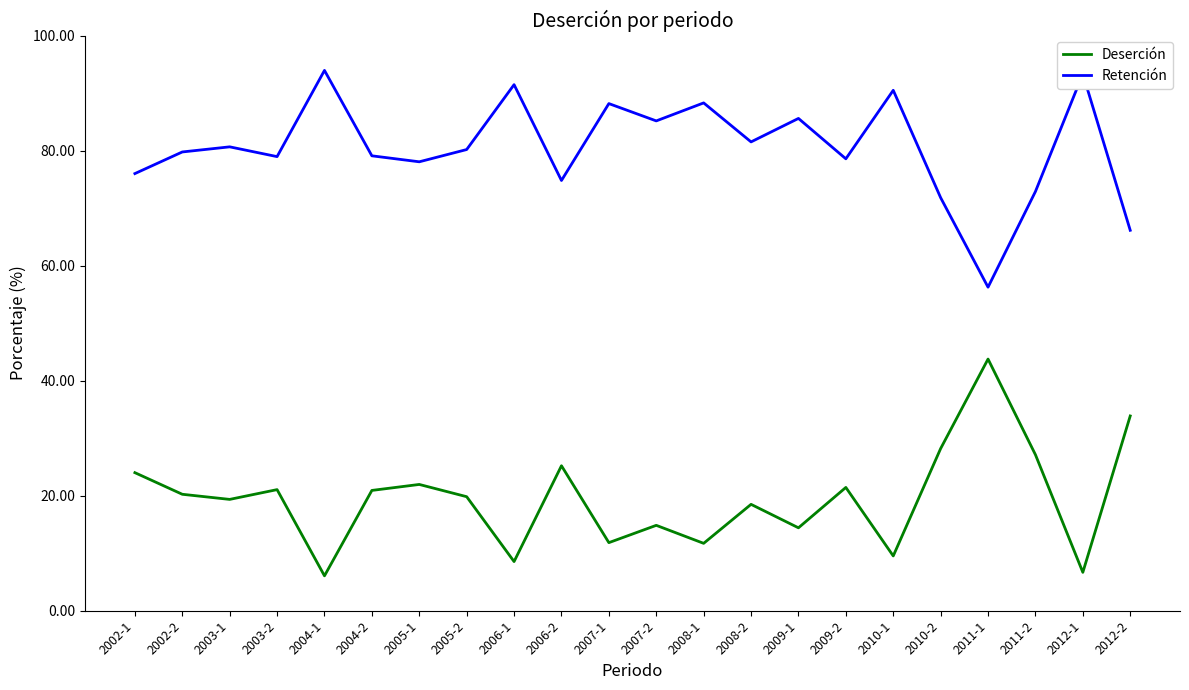

At how many categories does at least one series exceed 33?

22